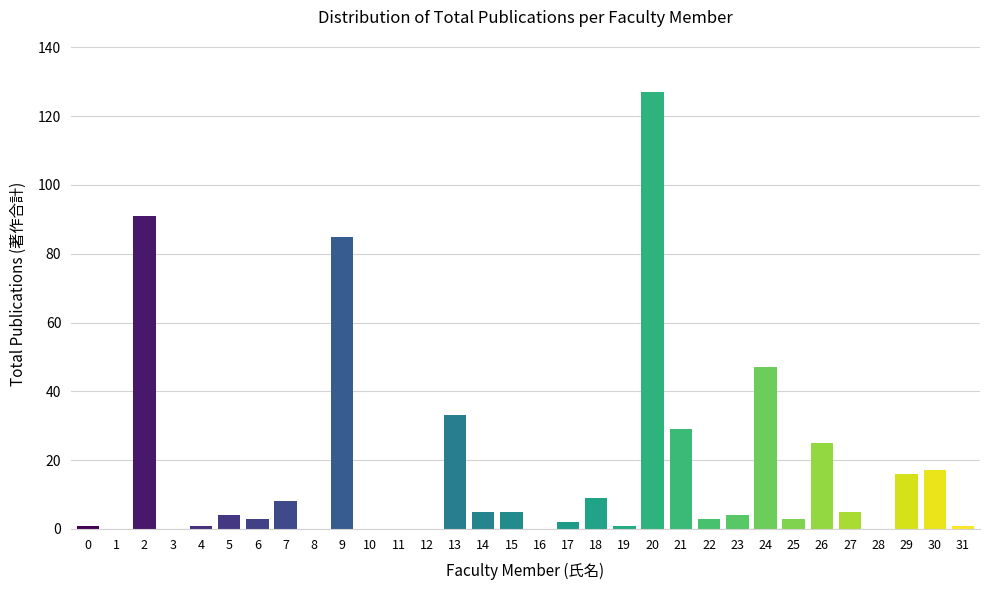

The value at 11 is -67. True or false?

False